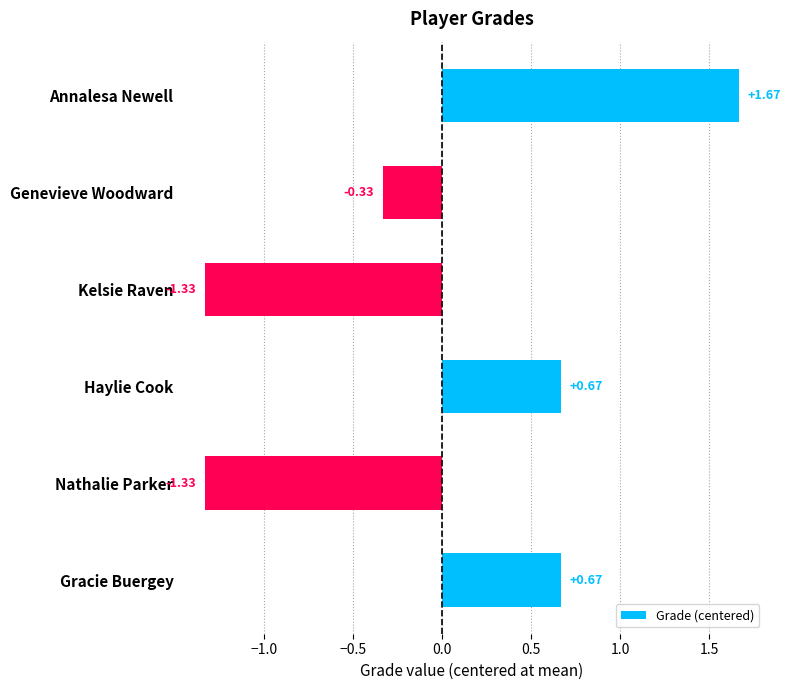

What is the label of the 1st bar from the bottom?

Gracie Buergey